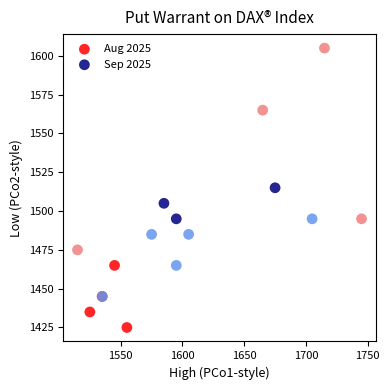

Which series has the largest Y range (max minus min)?

Aug 2025